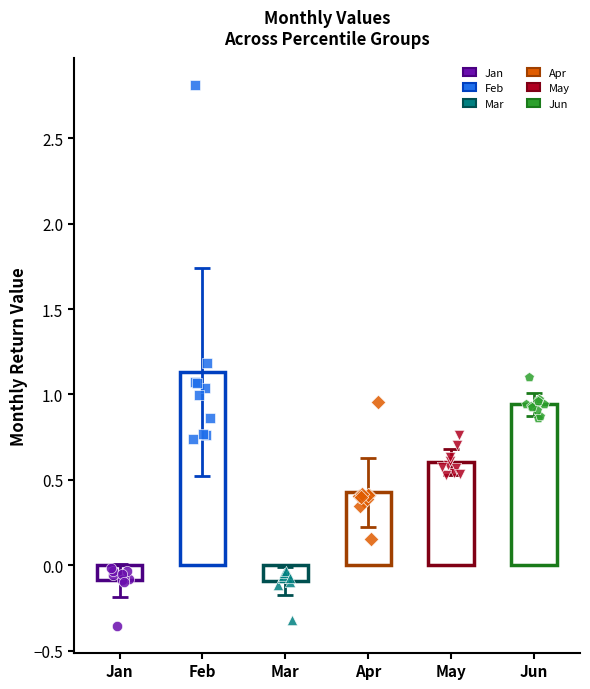

Which series reaches the minimum Y coordinate?

Jan